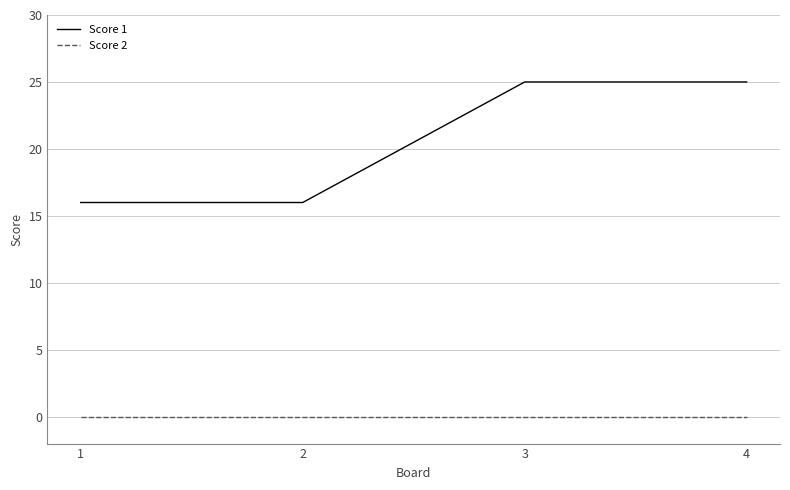

Which series has the largest range (max minus min)?

Score 1